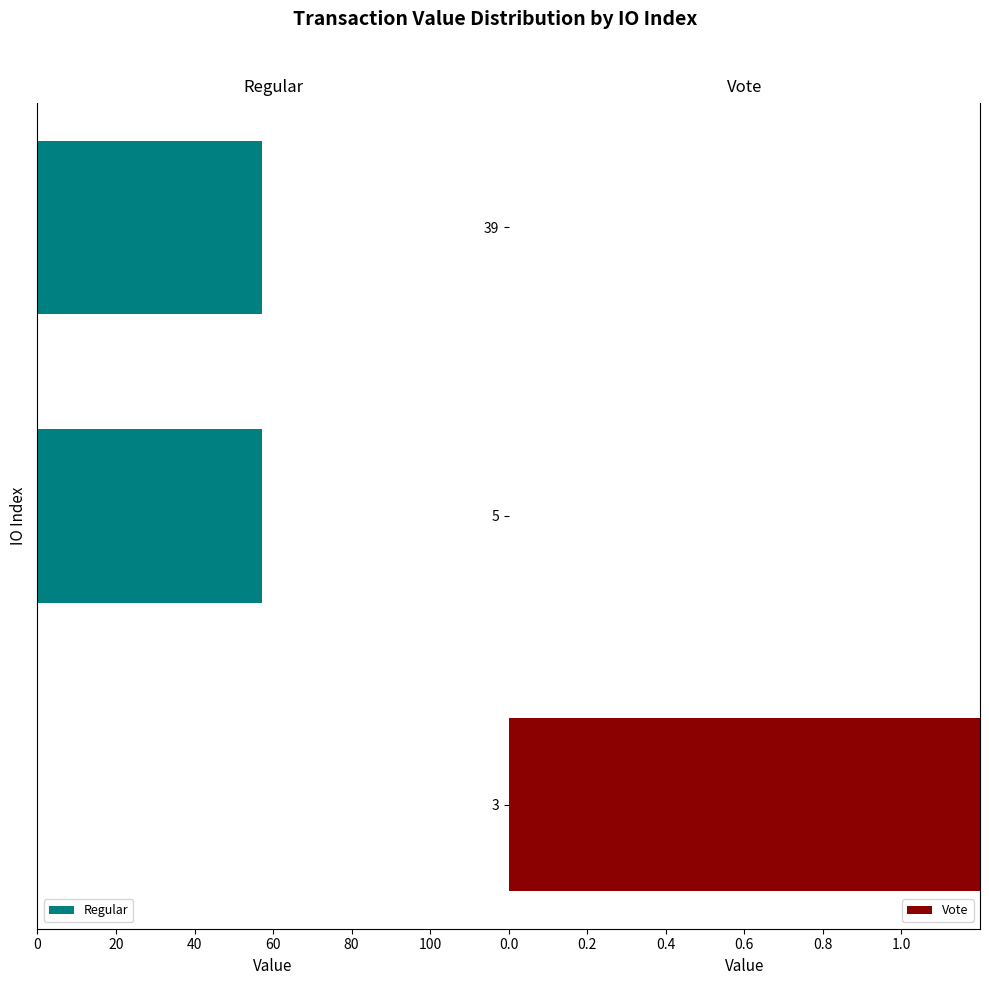

Are the bars grouped side by side (vs. stacked)?

Yes